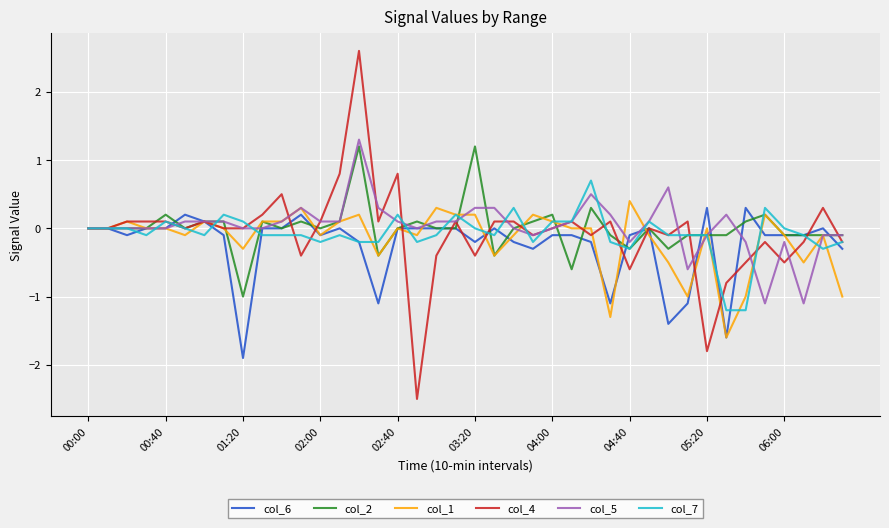

What is the greatest value displayed?

2.6